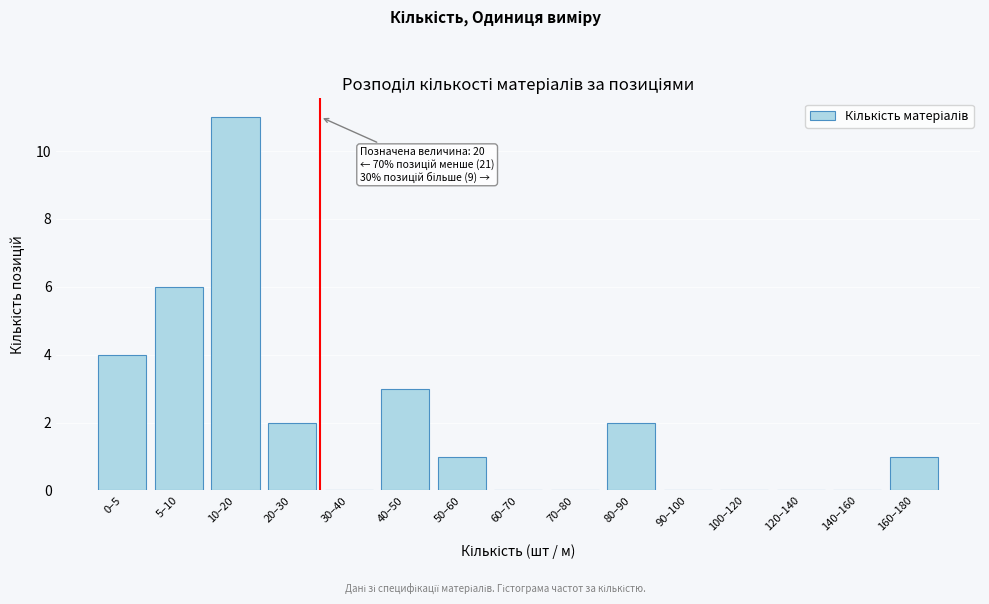

Reading left to right, list all the values displayed in this chart.

0–5=4	5–10=6	10–20=11	20–30=2	30–40=0	40–50=3	50–60=1	60–70=0	70–80=0	80–90=2	90–100=0	100–120=0	120–140=0	140–160=0	160–180=1